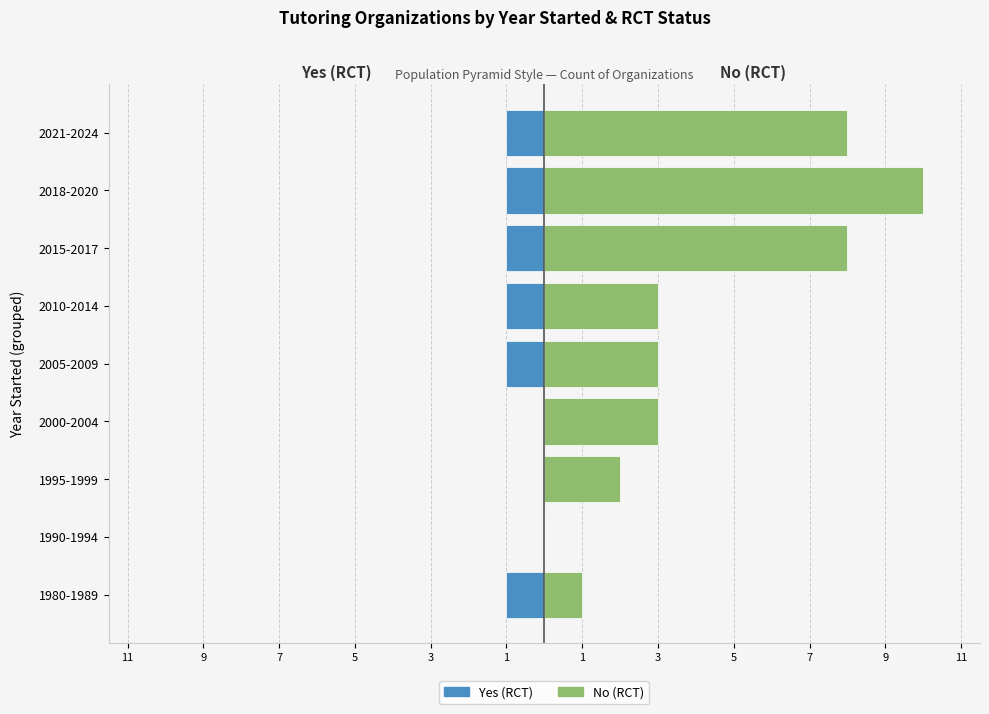

Does the chart contain stacked bars?

No